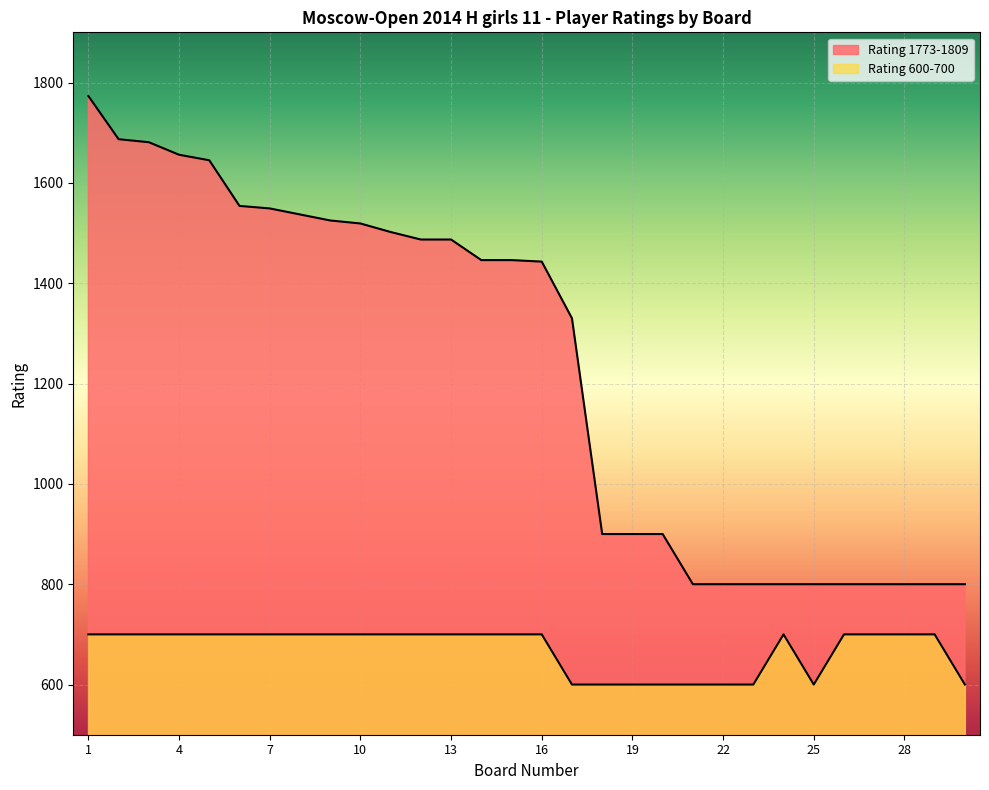

At which category is the sum across all series the highest?

1